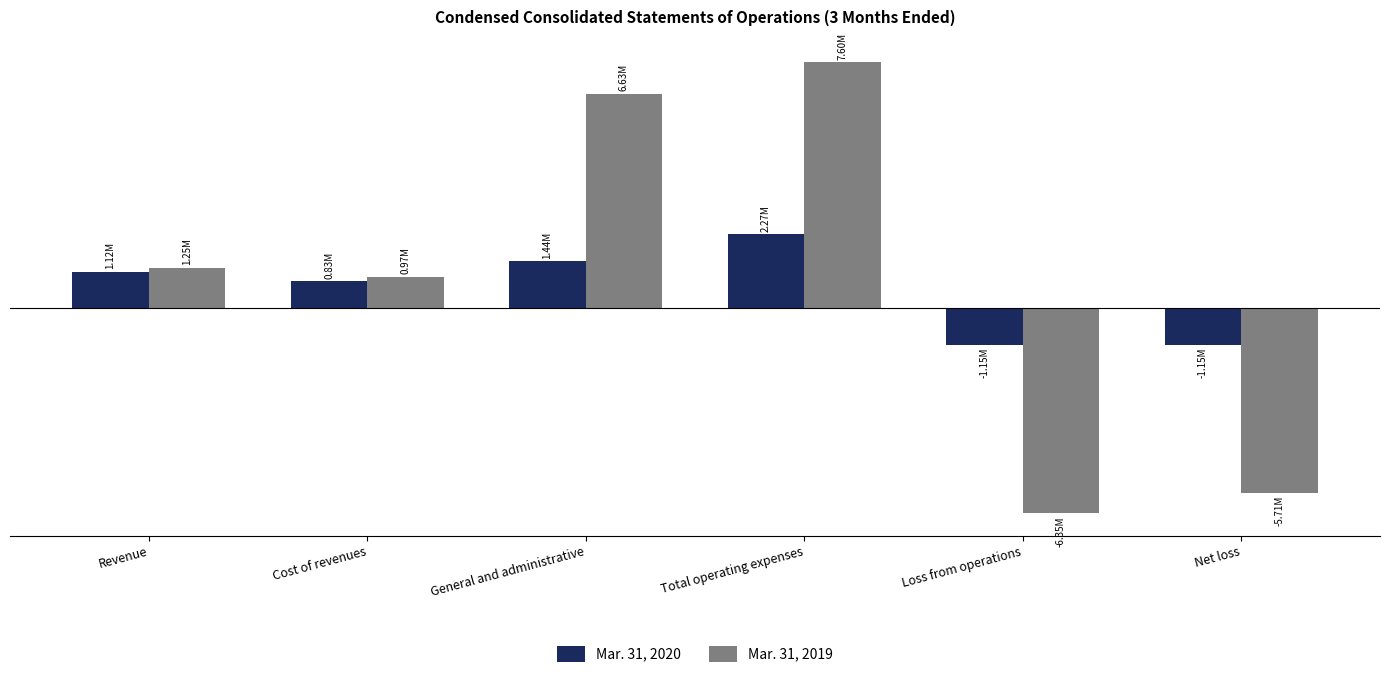

Reading right to left, what are all the values shown in this chart?

Mar. 31, 2020: -1149651	-1149651	2273478	1440278	833200	1123827
Mar. 31, 2019: -5714709	-6351044	7599148	6627939	971209	1248104